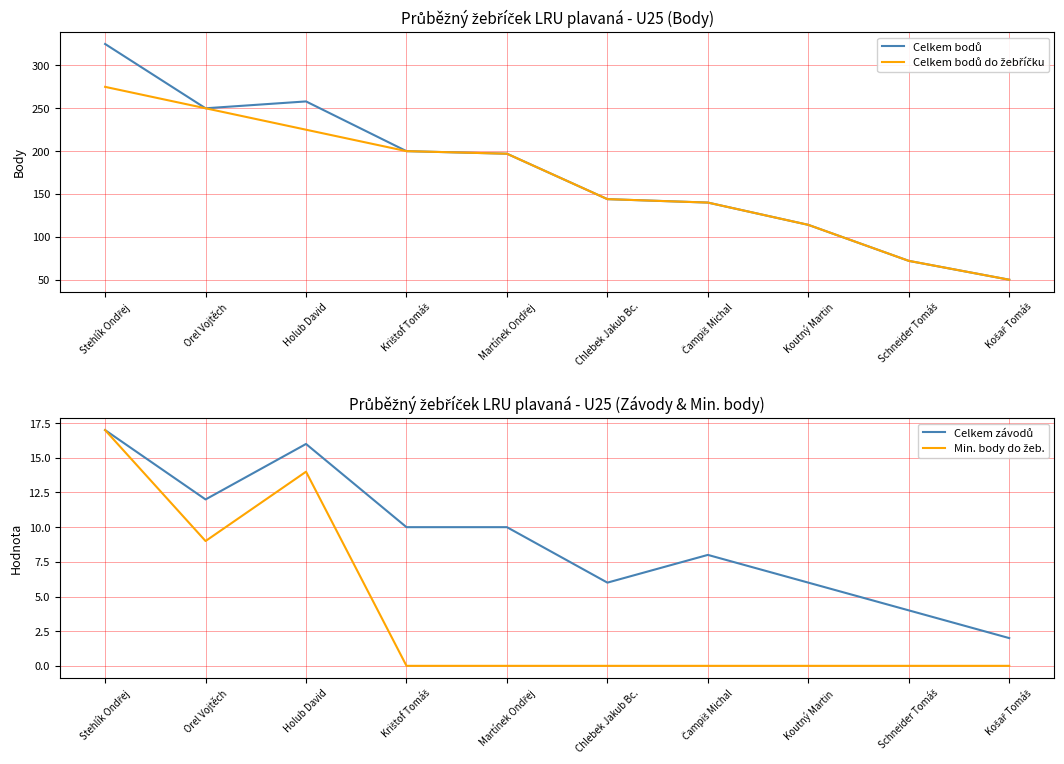

Between Krištof Tomáš and Schneider Tomáš, which series saw the biggest shift?

Celkem bodů